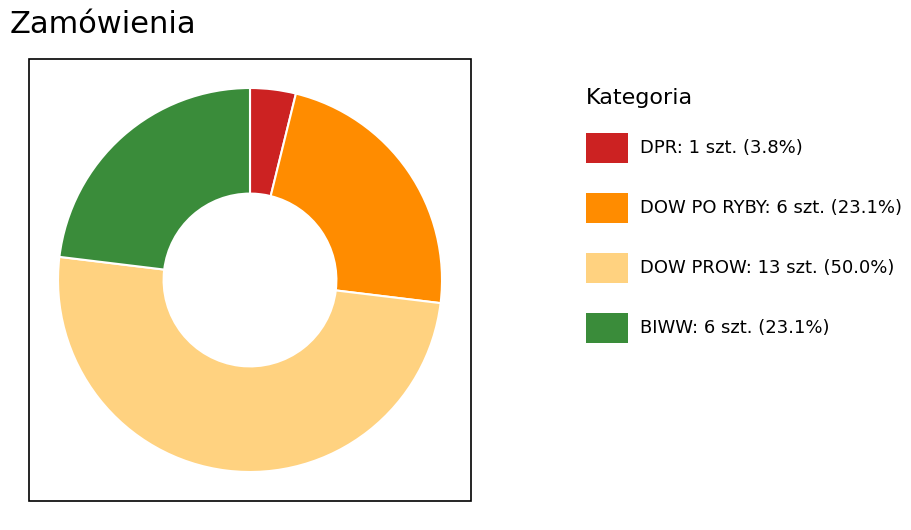

Which category has the smallest portion of the pie?

DPR